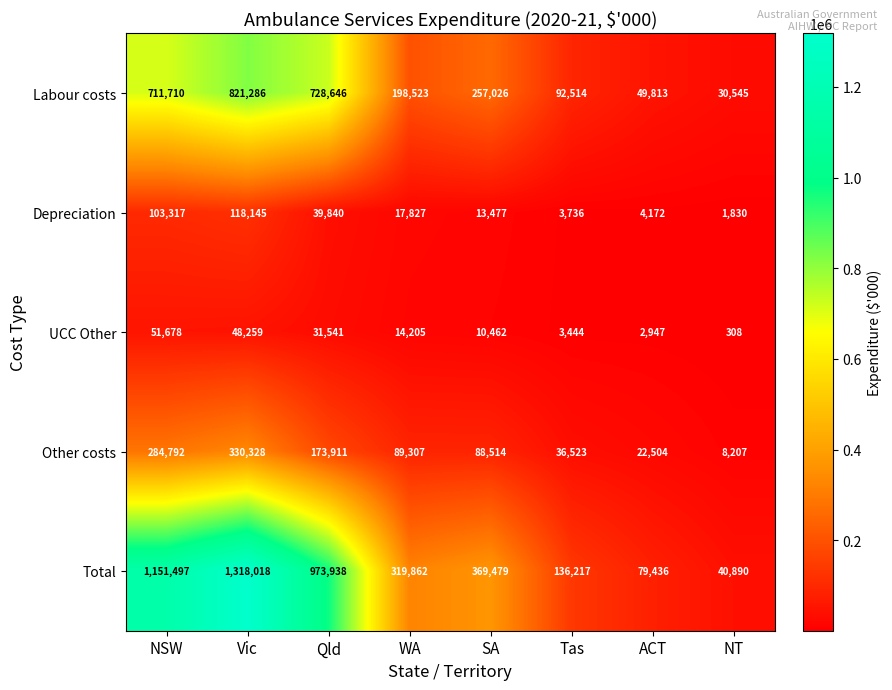

List the labels in order of UCC Other value, largest first.

NSW, Vic, Qld, WA, SA, Tas, ACT, NT